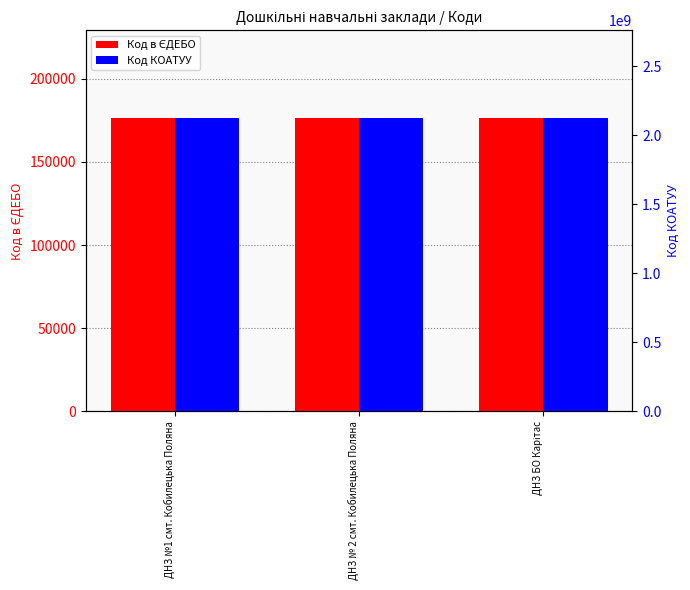

What position from the left is ДНЗ БО Карітас?

3